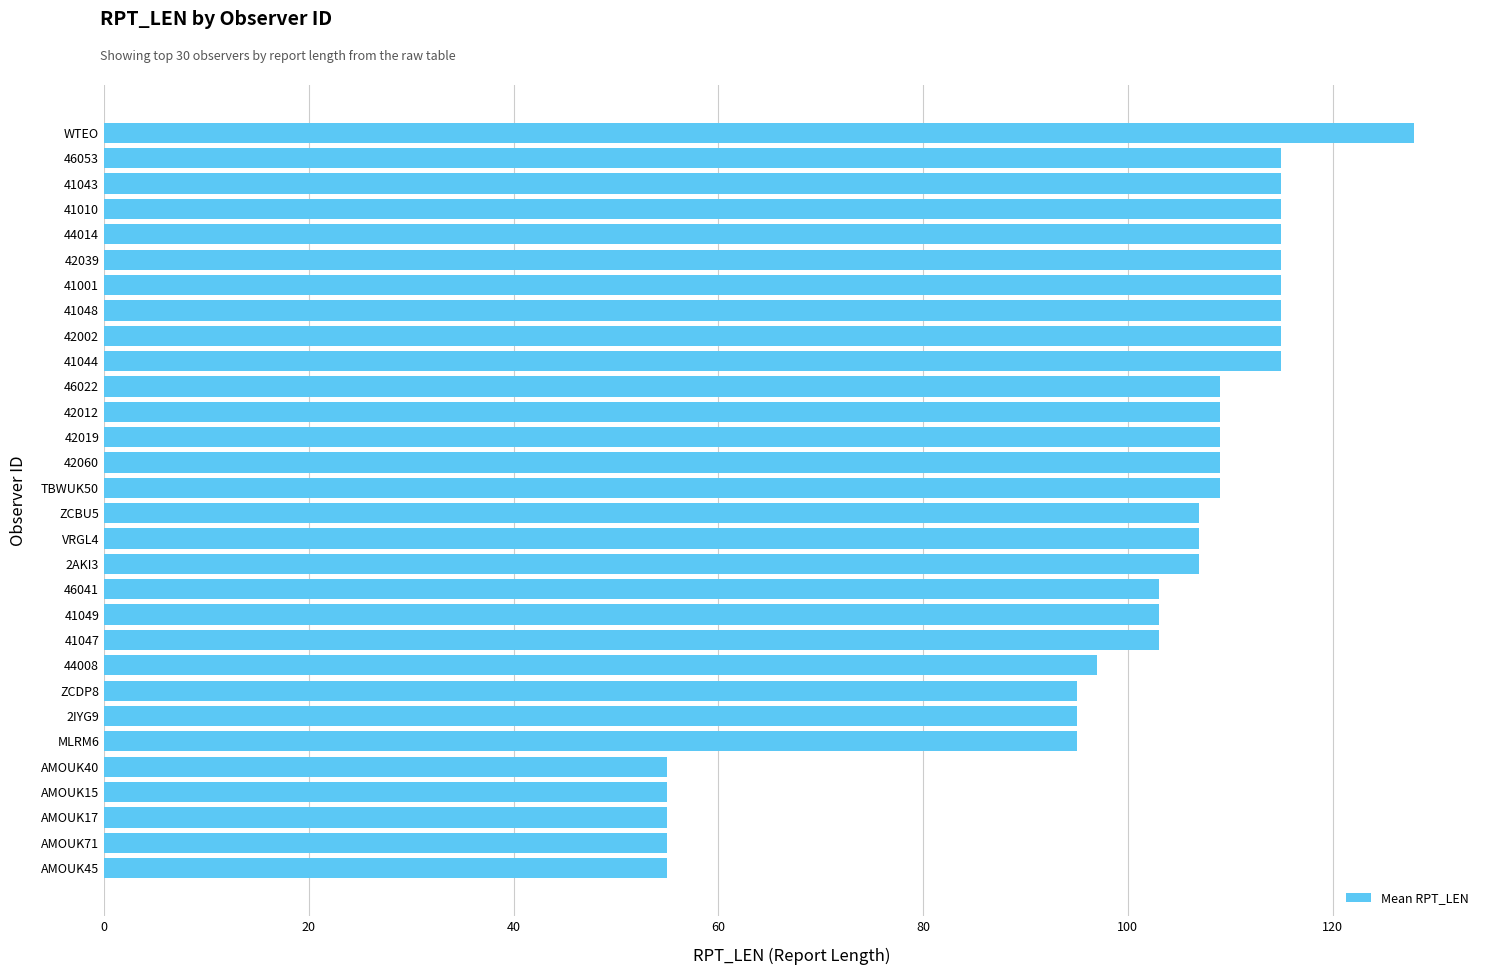

The chart shows a value of 95 at ZCDP8. True or false?

True